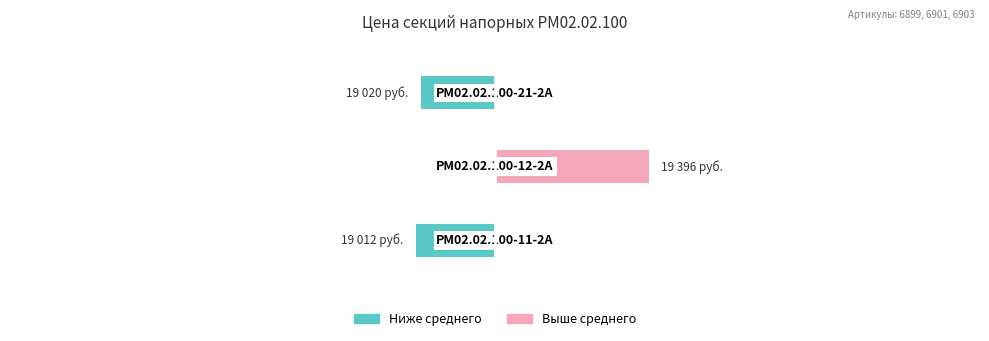

Are the bars grouped side by side (vs. stacked)?

Yes